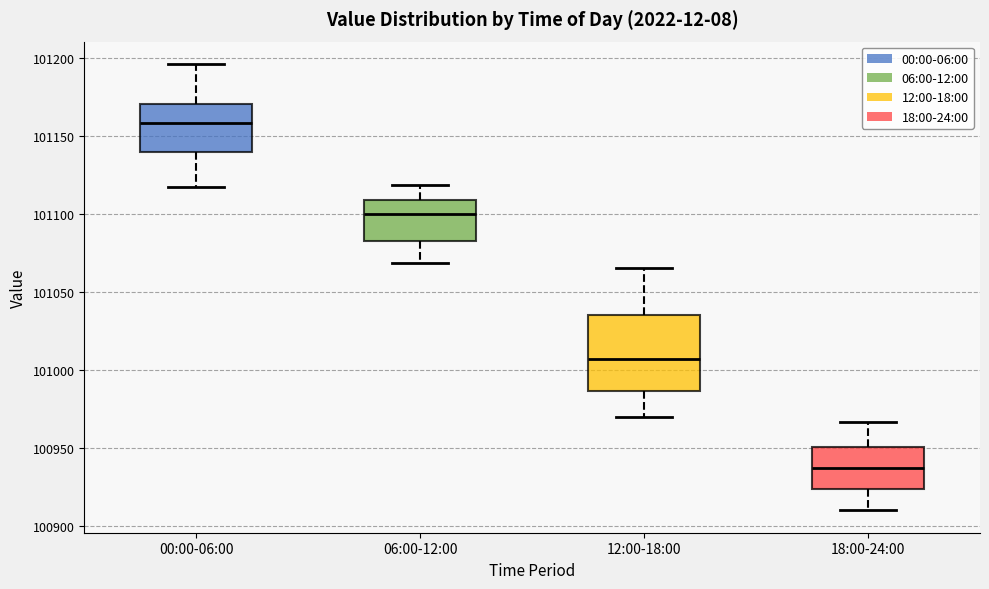

Where is the lower edge of the box for 18:00-24:00 on the y-axis? The values are not printed on the chart, so give them approximately, as read against the axis.

100925